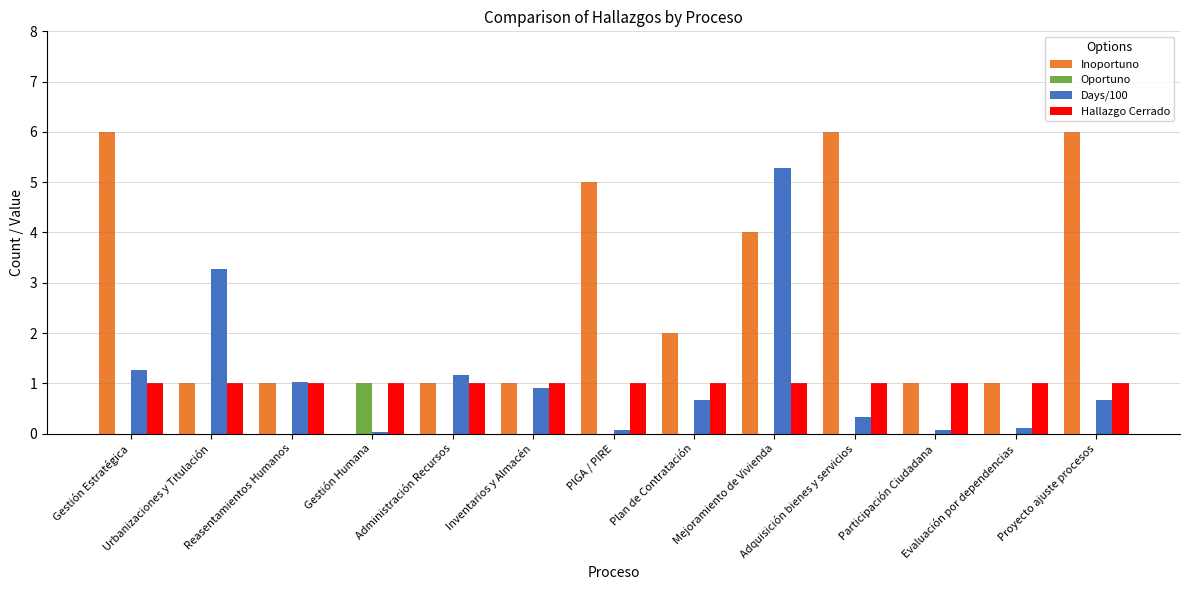

What is the maximum value for Oportuno?

1.0